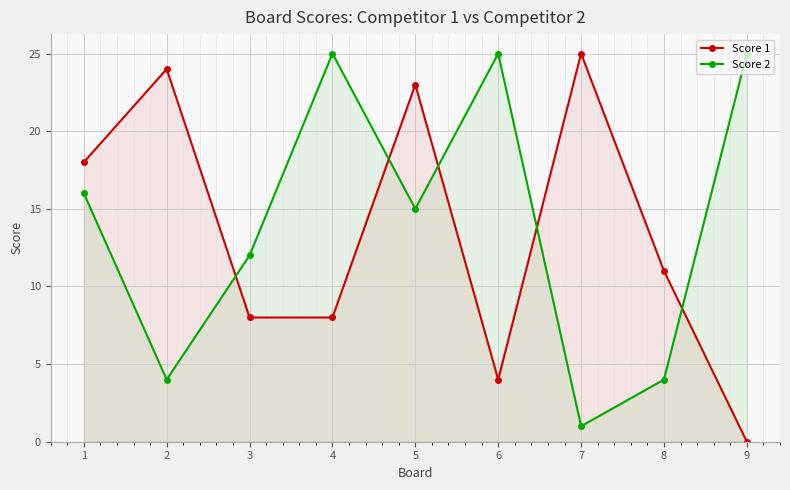

How many times do Score 1 and Score 2 cross each other?

5